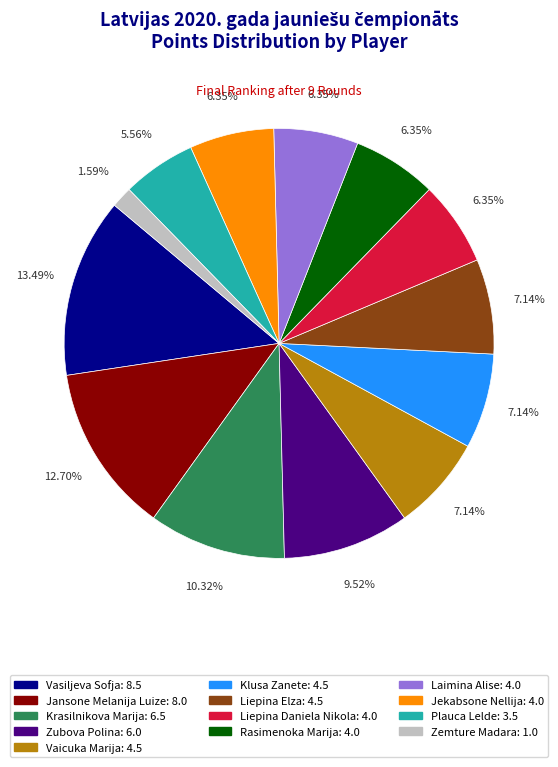

To the nearest percent, what portion does Rasimenoka Marija represent?

6%